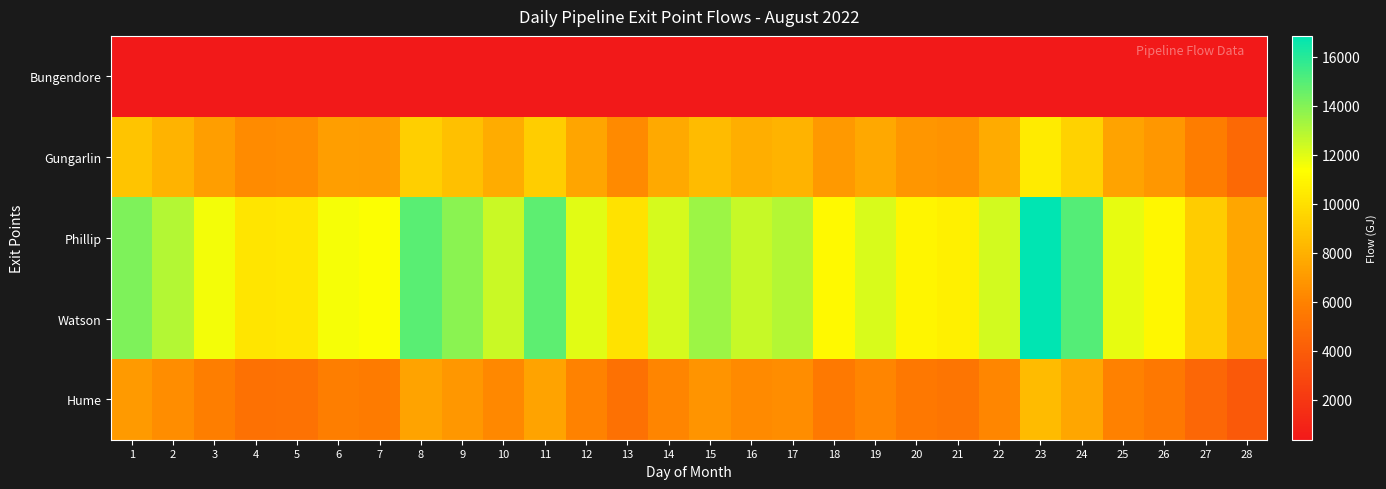

Reading left to right, list all the values displayed in this chart.

Bungendore: 1=365	2=365	3=365	4=365	5=365	6=365	7=365	8=365	9=365	10=365	11=365	12=365	13=365	14=365	15=365	16=365	17=365	18=365	19=365	20=365	21=365	22=365	23=365	24=365	25=365	26=365	27=365	28=365
Gungarlin: 1=8815	2=8092	3=7236	4=6398	5=6459	6=7226	7=7133	8=9287	9=8657	10=7822	11=9245	12=7487	13=6341	14=7651	15=8426	16=7866	17=8098	18=6944	19=7629	20=6850	21=6679	22=7704	23=10526	24=9394	25=7405	26=6892	27=5716	28=4721
Phillip: 1=14104	2=12947	3=11577	4=10236	5=10335	6=11562	7=11413	8=14860	9=13852	10=12515	11=14792	12=11980	13=10146	14=12242	15=13482	16=12585	17=12957	18=11111	19=12206	20=10959	21=10687	22=12326	23=16841	24=15030	25=11848	26=11027	27=9145	28=7554
Watson: 1=14104	2=12947	3=11577	4=10236	5=10335	6=11562	7=11413	8=14860	9=13852	10=12515	11=14792	12=11980	13=10146	14=12242	15=13482	16=12585	17=12957	18=11111	19=12206	20=10959	21=10687	22=12326	23=16841	24=15030	25=11848	26=11027	27=9145	28=7554
Hume: 1=7052	2=6474	3=5789	4=5118	5=5167	6=5781	7=5706	8=7430	9=6926	10=6257	11=7396	12=5990	13=5073	14=6121	15=6741	16=6293	17=6478	18=5556	19=6103	20=5480	21=5343	22=6163	23=8421	24=7515	25=5924	26=5513	27=4573	28=3777